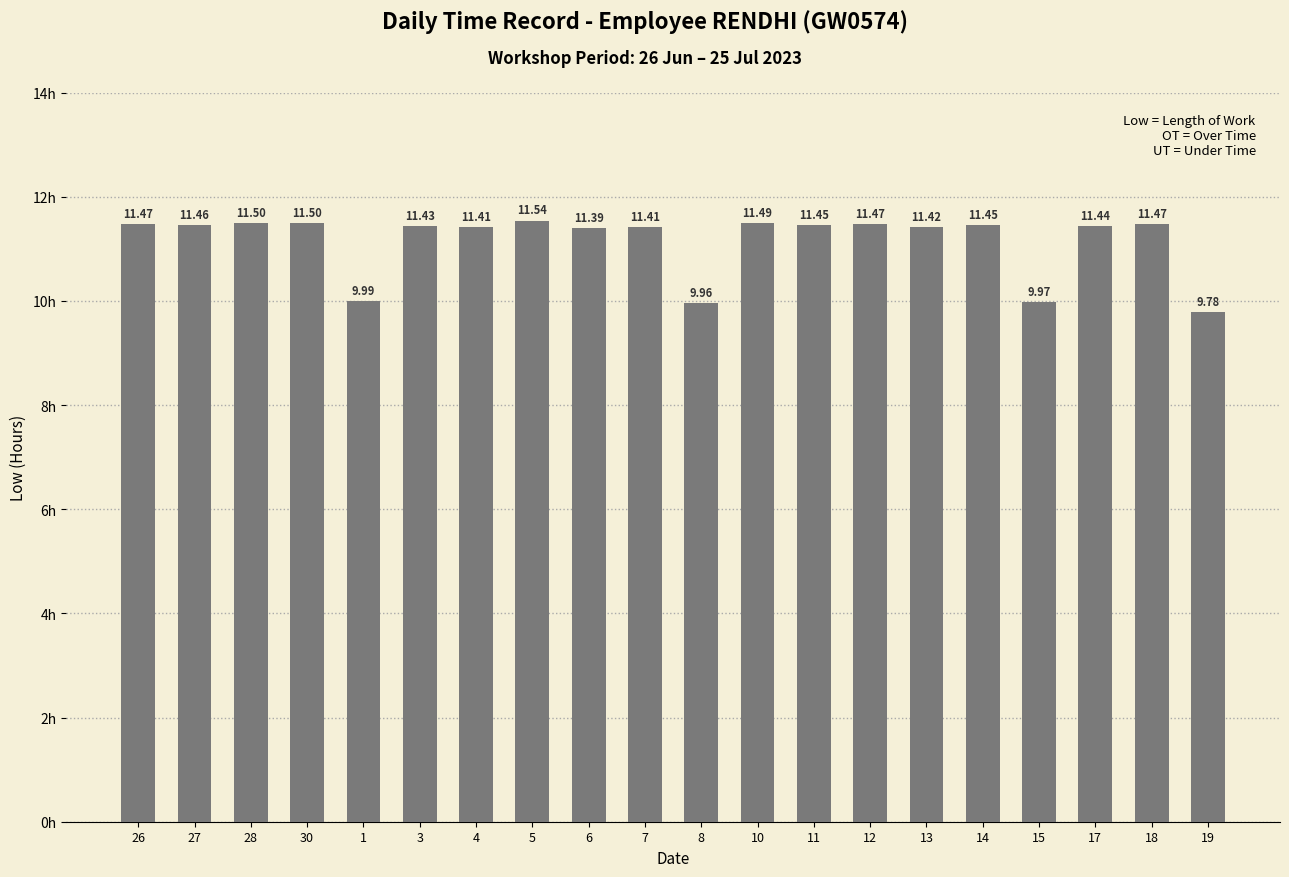

What is the smallest value displayed?

9.8